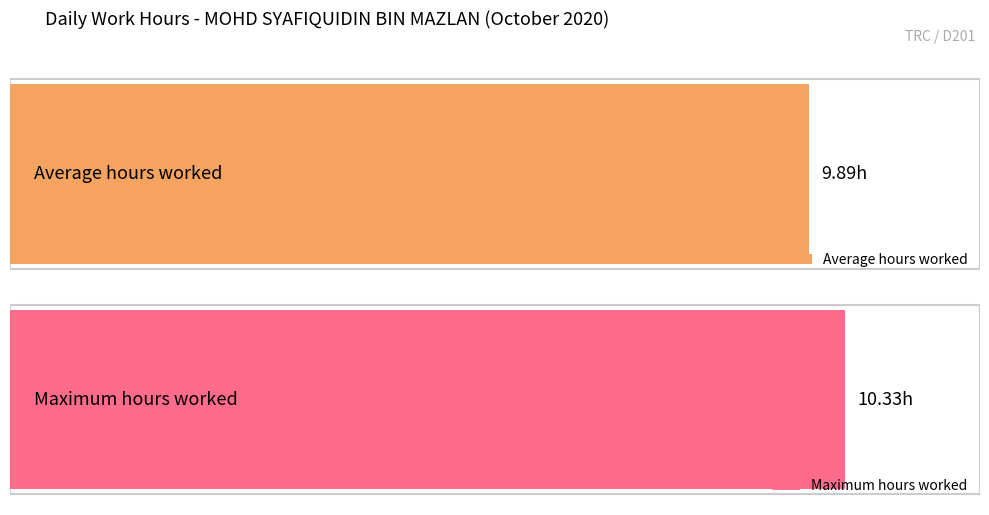

The value at 26 is 9.9. True or false?

True